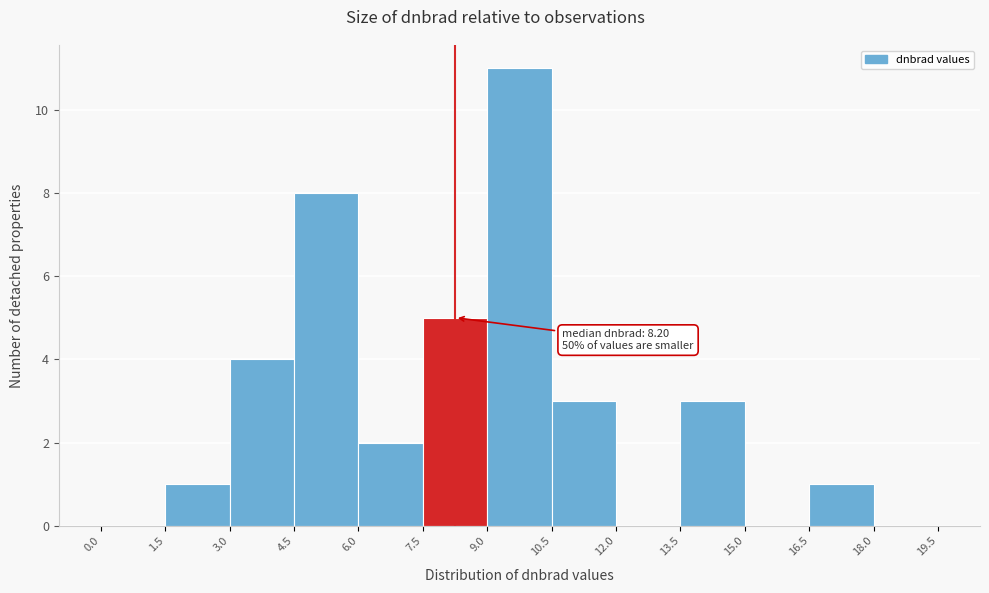

Over which range of the x-axis is the bar tallest?

9.0 to 10.5